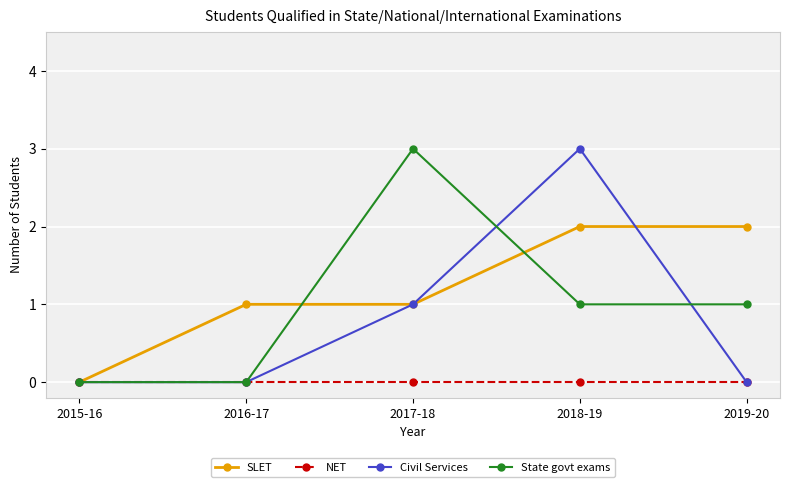

Which series changed the most between 2015-16 and 2018-19?

Civil Services